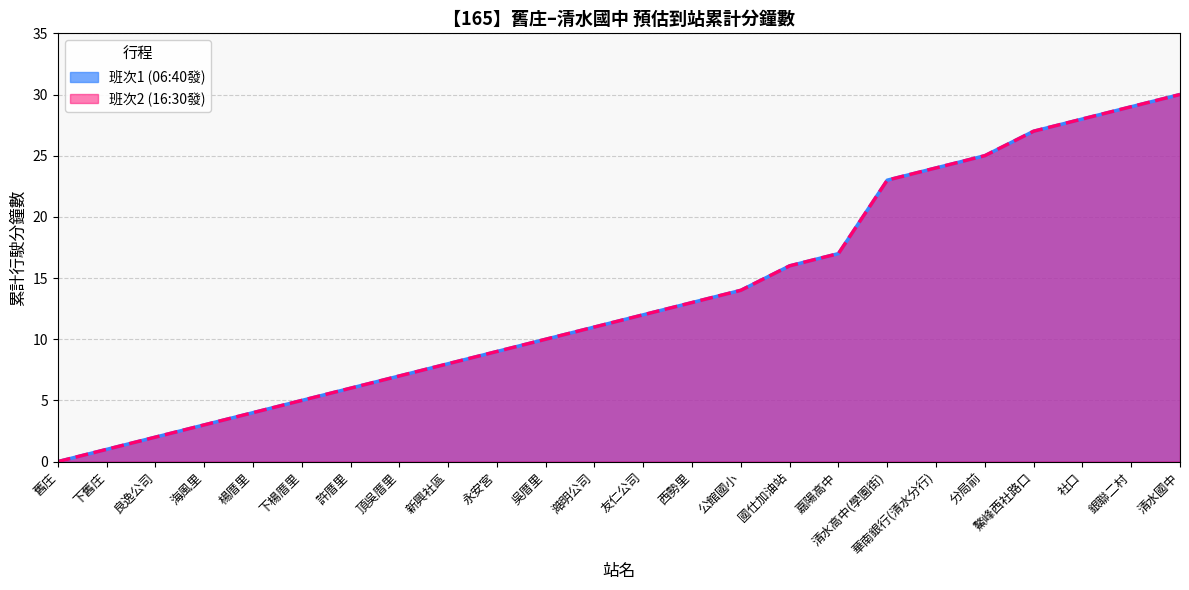

True or false: 班次2 (分鐘) and 班次1 (分鐘) cross at least once.

False